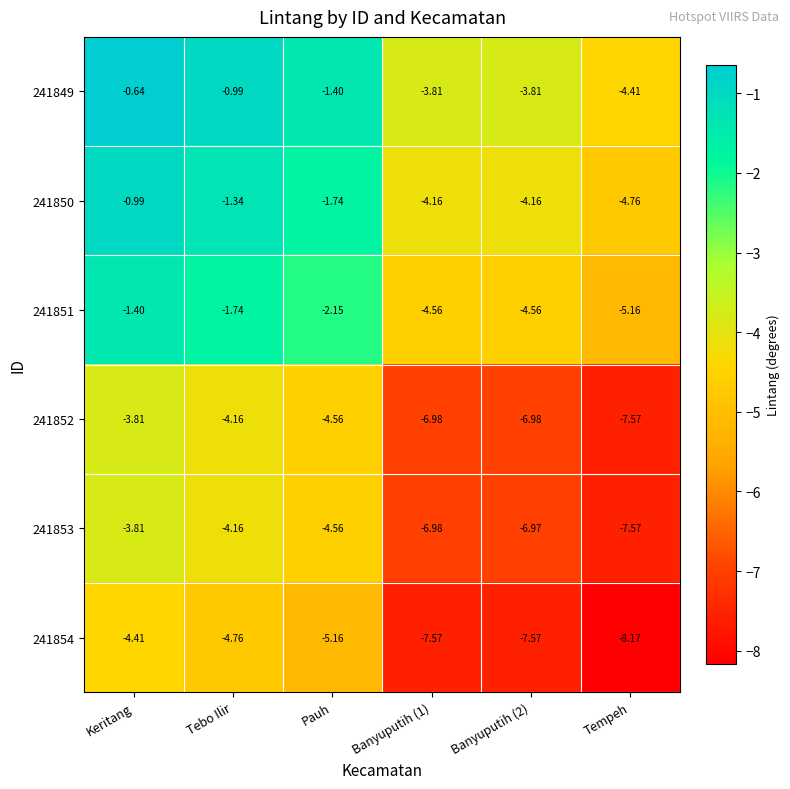

Where is 241850 nearest to the value -2?

Pauh